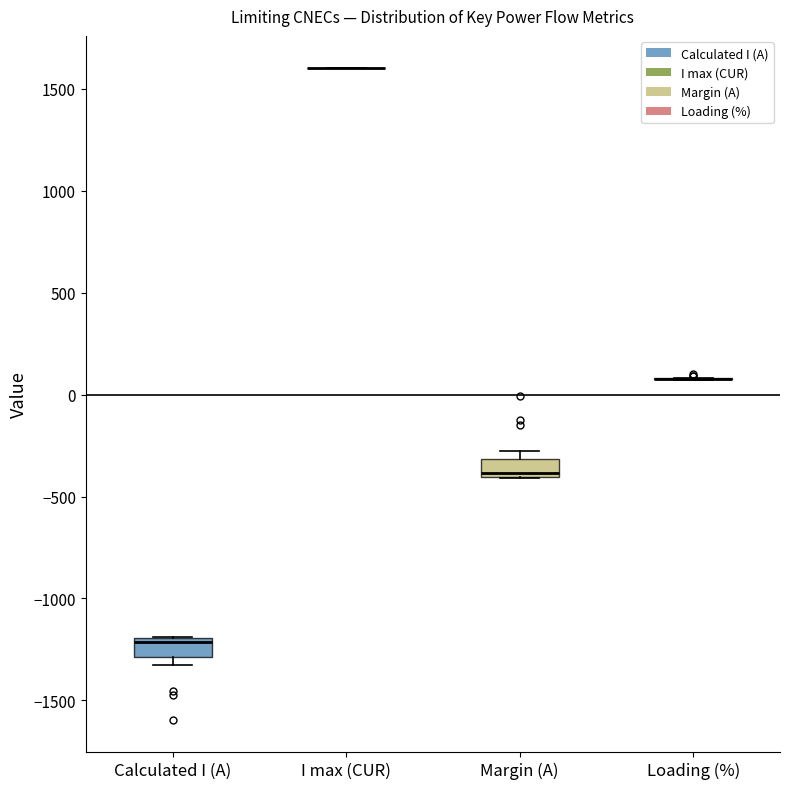

Where is the lower edge of the box for Margin (A) on the y-axis? The values are not printed on the chart, so give them approximately, as read against the axis.

-400